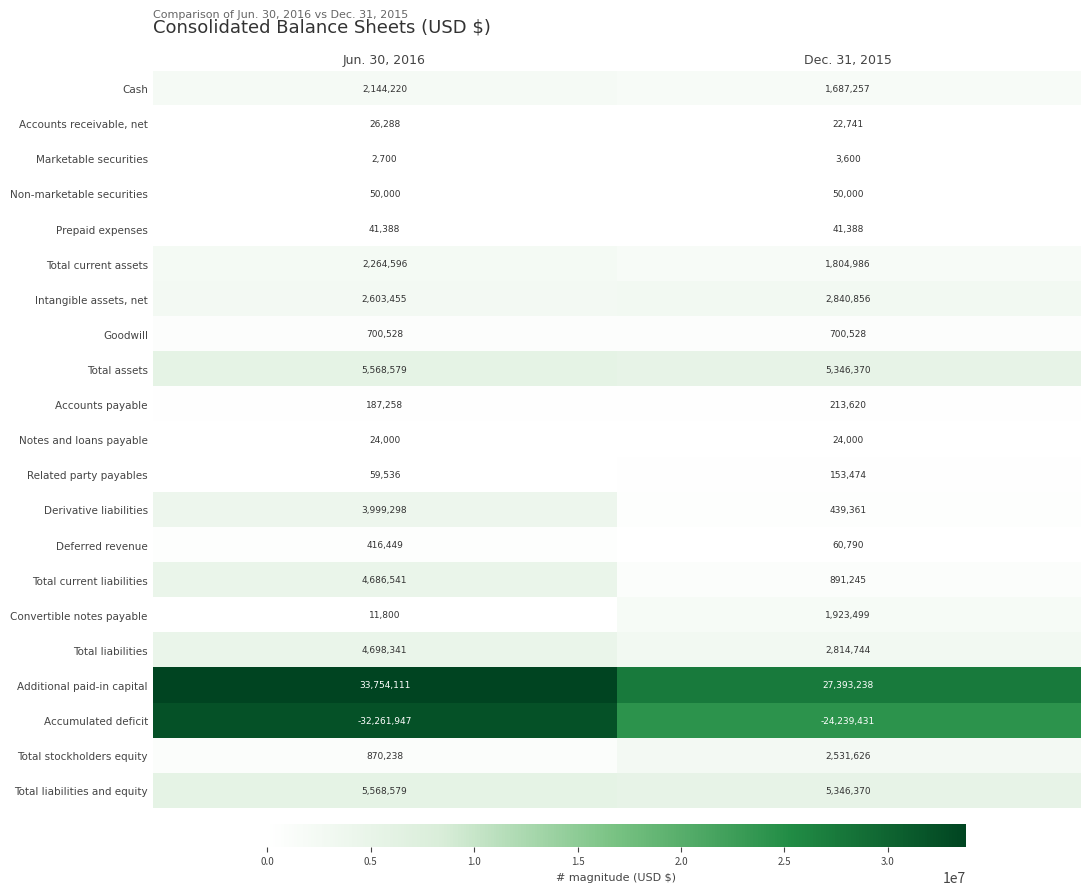

The Total stockholders equity series shows 2531626 at Dec. 31, 2015. True or false?

True